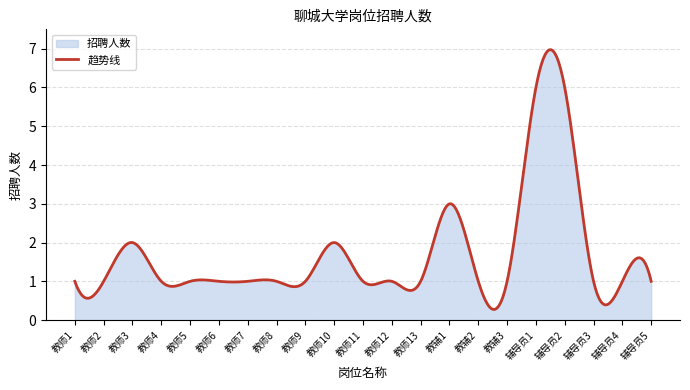

Is it true that the value at 教师1 is 0?

False